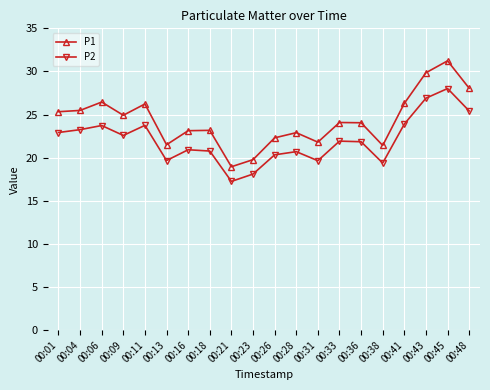

Rank the series by their maximum value, from lowest to highest.

P2, P1